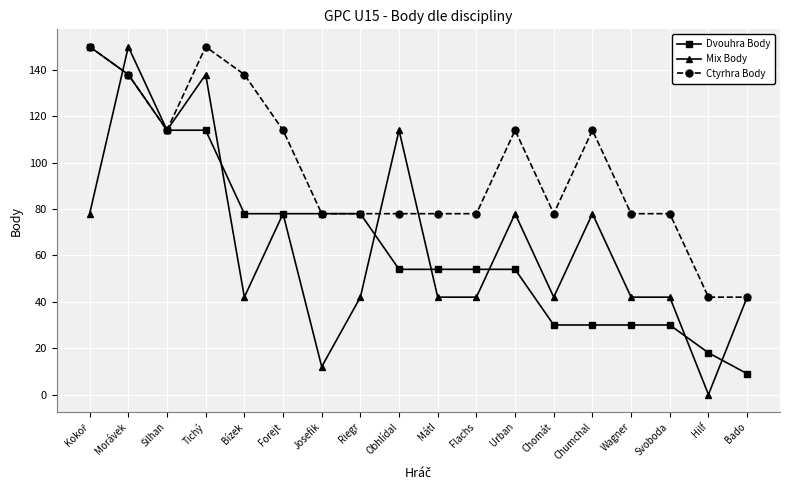

At which category does Ctyrhra Body reach its first local peak?

Tichý